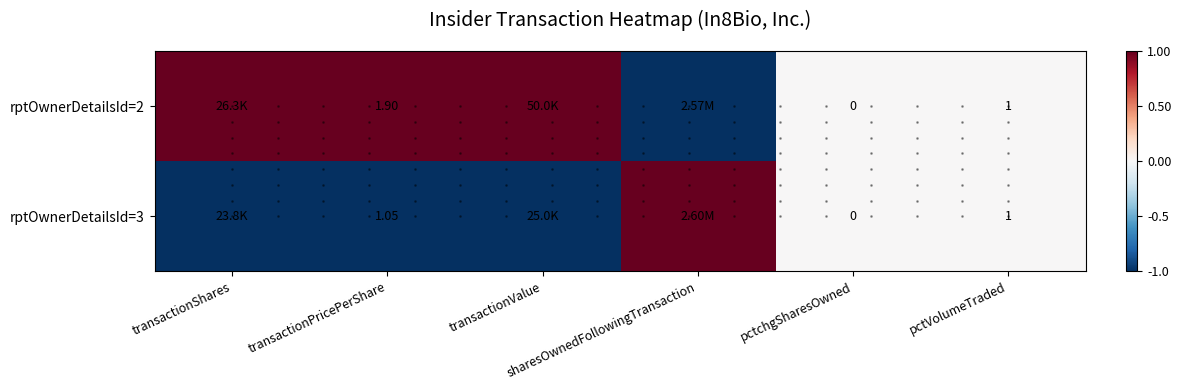

Which series has the largest range (max minus min)?

rptOwnerDetailsId=3